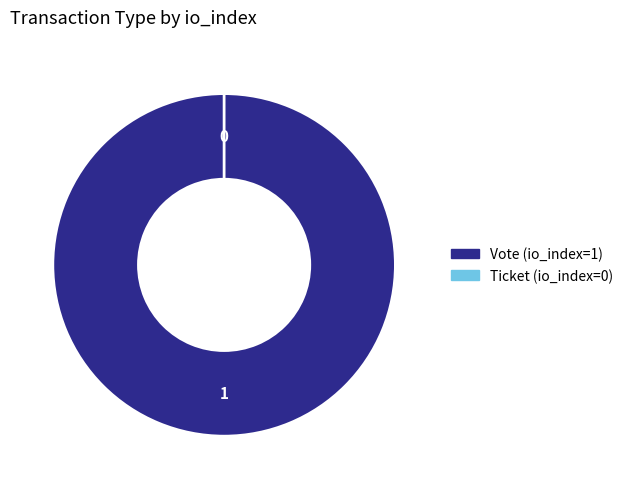

Rank the categories by value from lowest to highest.

Ticket (io_index=0), Vote (io_index=1)